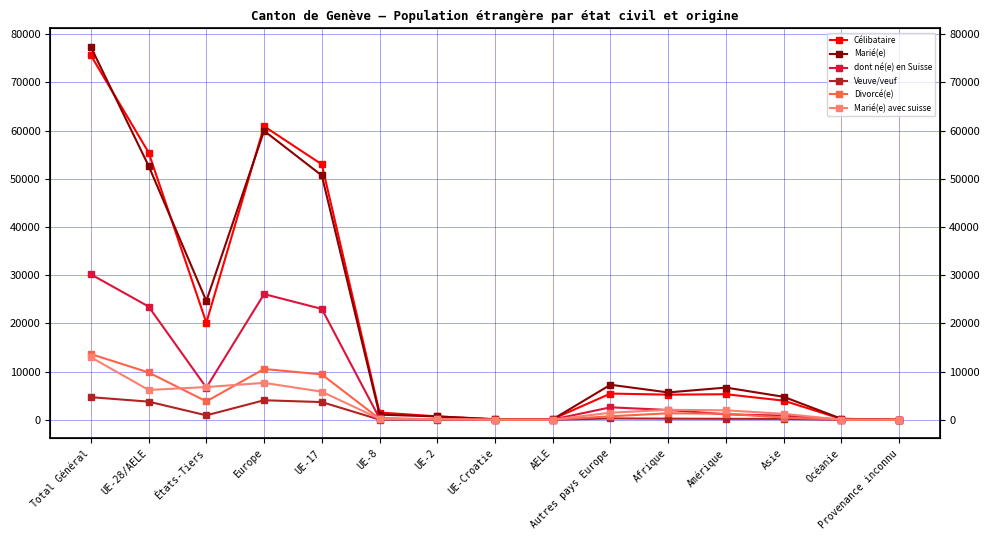

Which has a higher value, UE-28/AELE or États-Tiers?

UE-28/AELE